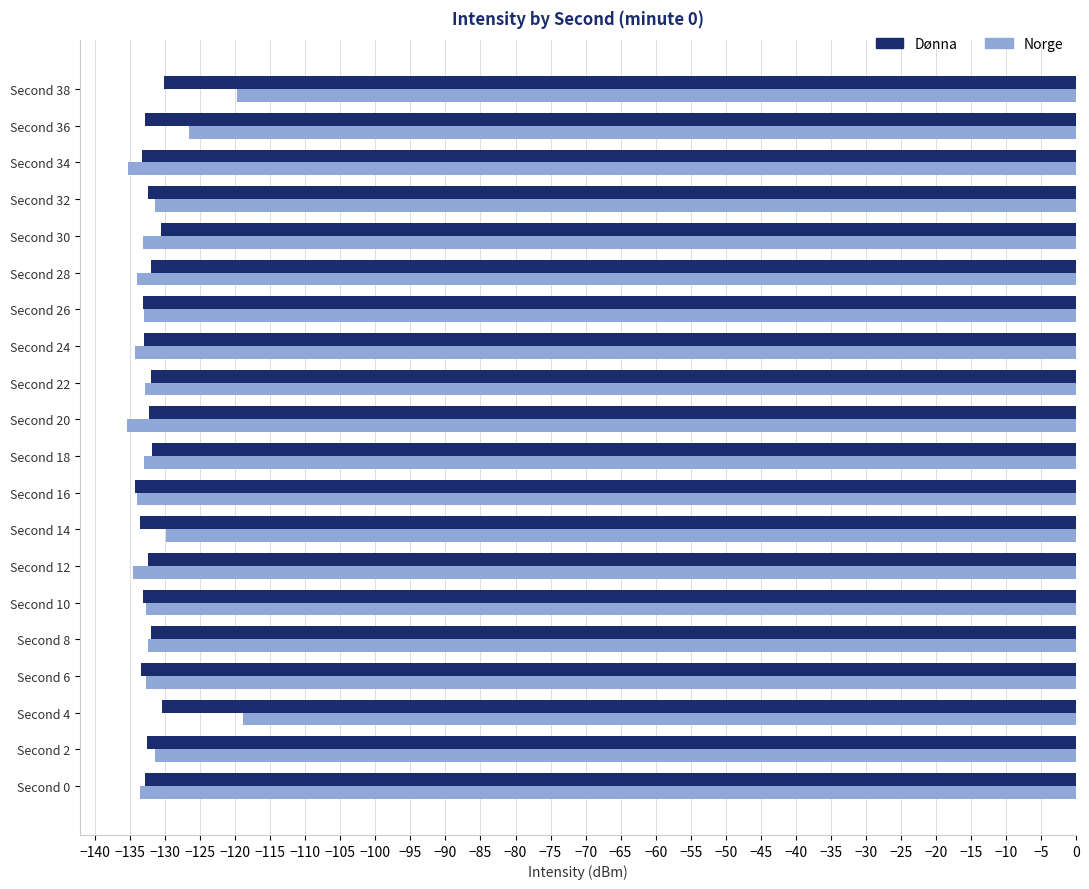

What is the smallest value displayed?

-135.4